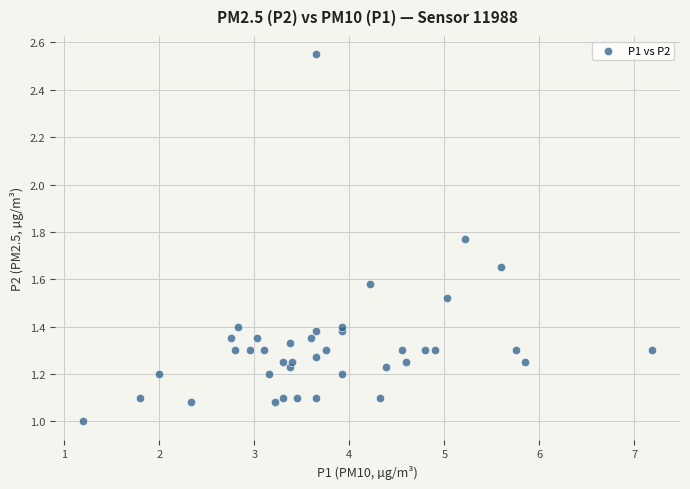

What is the range of X values (max minus min)?

6.0